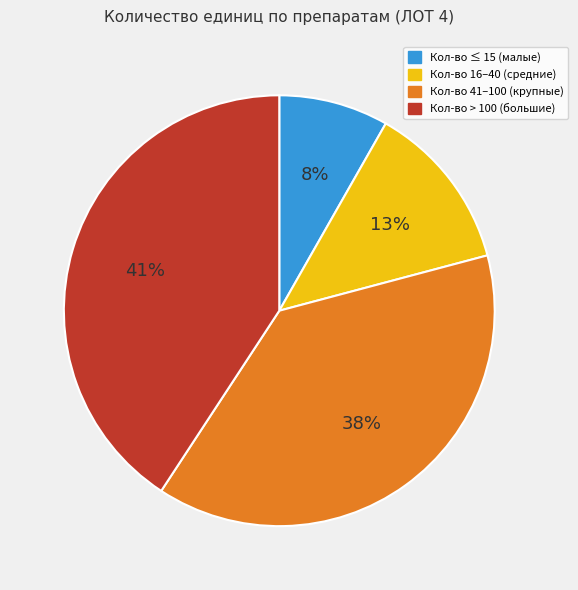

Is there a majority slice in this chart?

No